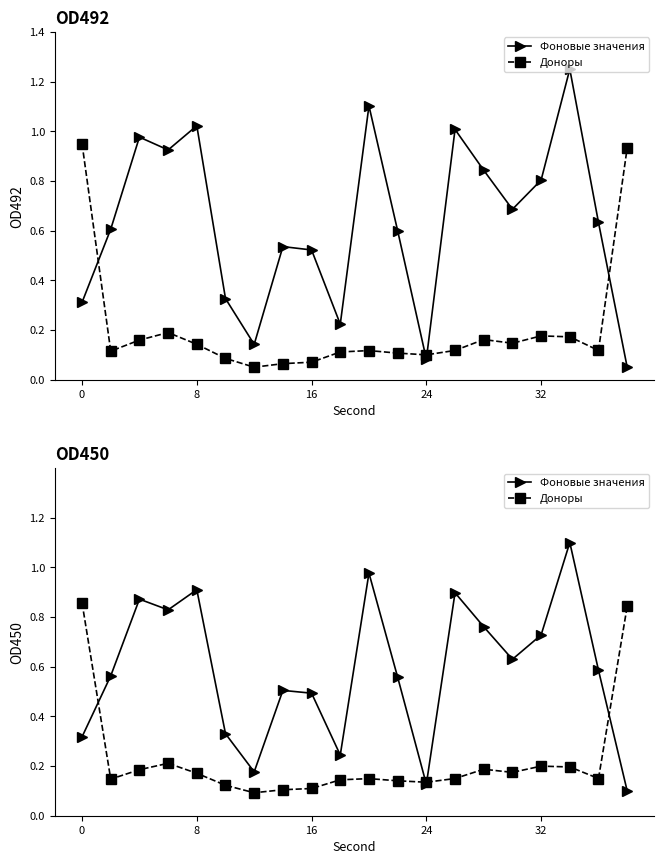

Reading left to right, transcribe all the data shown in this chart.

Фоновые значения: 0.3	0.6	0.9	0.8	0.9	0.3	0.2	0.5	0.5	0.2	1.0	0.6	0.1	0.9	0.8	0.6	0.7	1.1	0.6	0.1
Доноры: 0.9	0.1	0.2	0.2	0.2	0.1	0.1	0.1	0.1	0.1	0.1	0.1	0.1	0.1	0.2	0.2	0.2	0.2	0.1	0.8